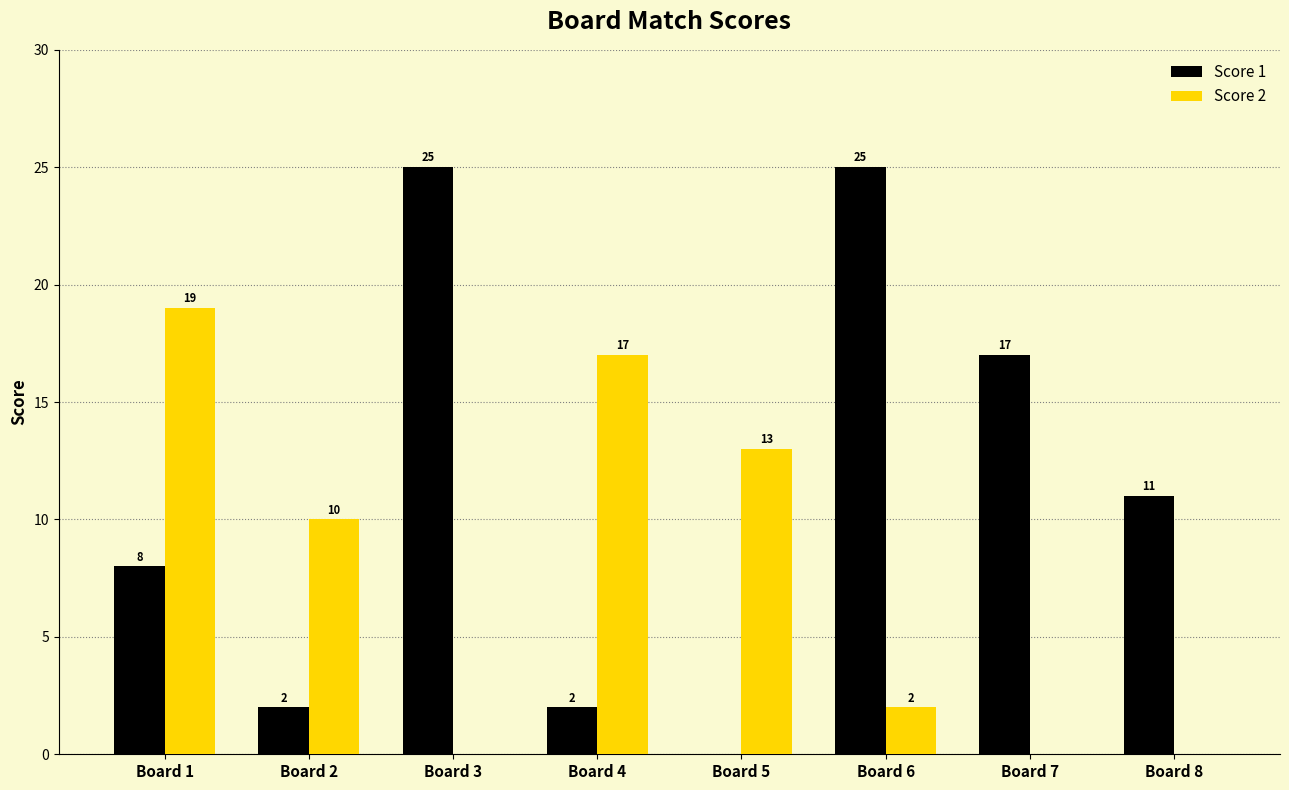

What is the approximate value of Score 2 at Board 2?

10